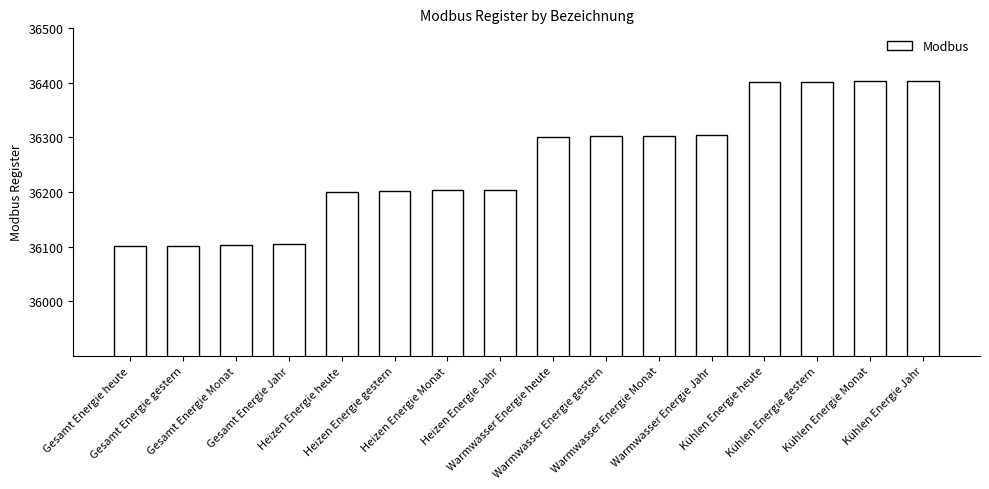

Does the chart contain stacked bars?

No